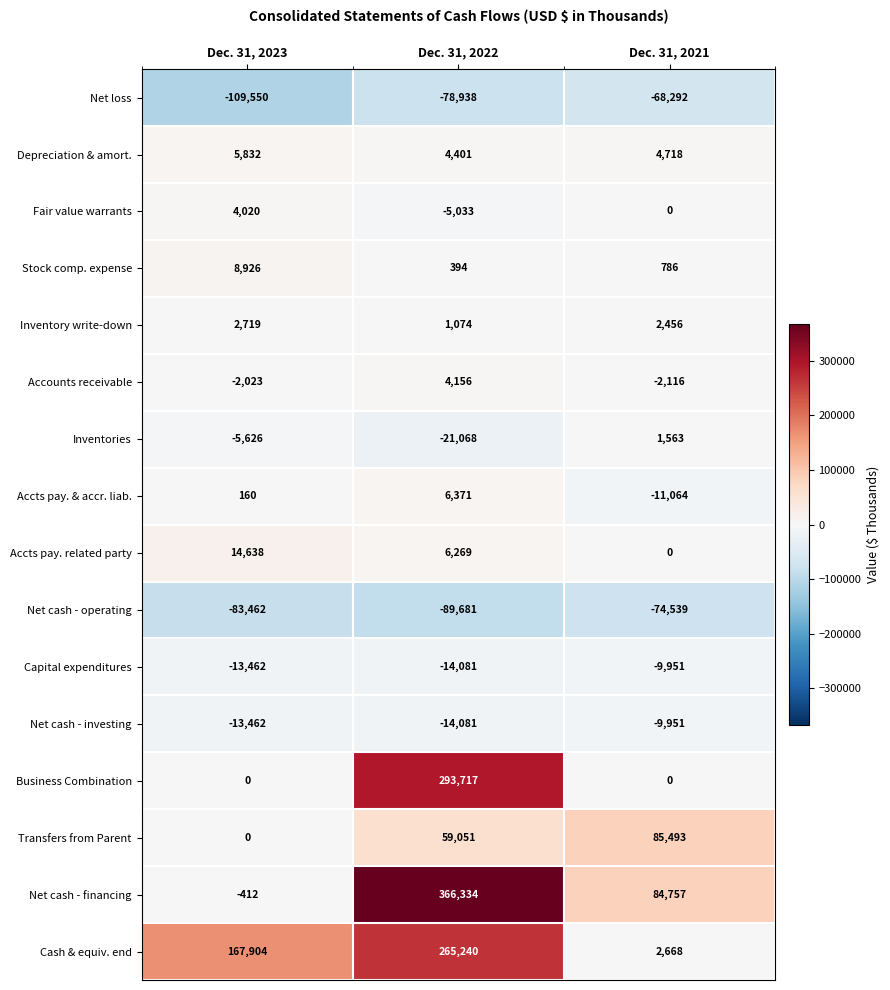

What is the smallest value displayed?

-109550